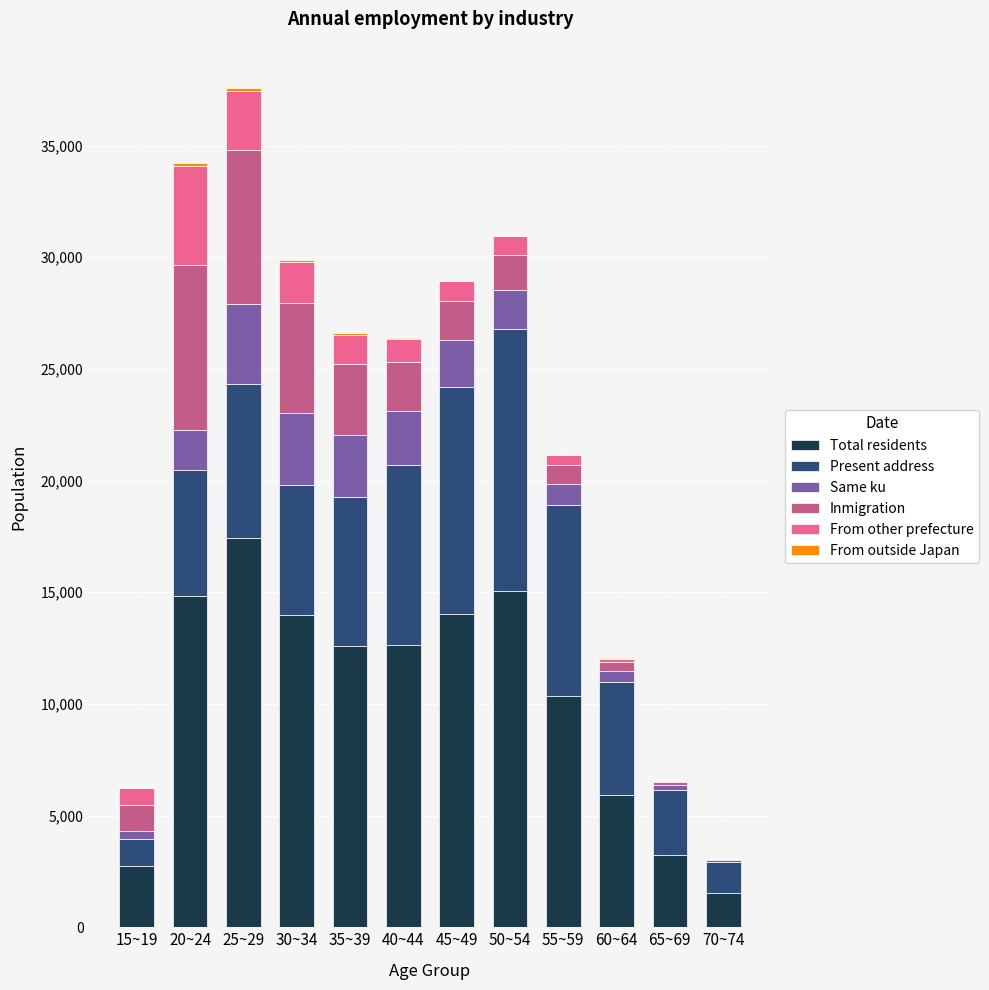

How many data points does each series have?

12